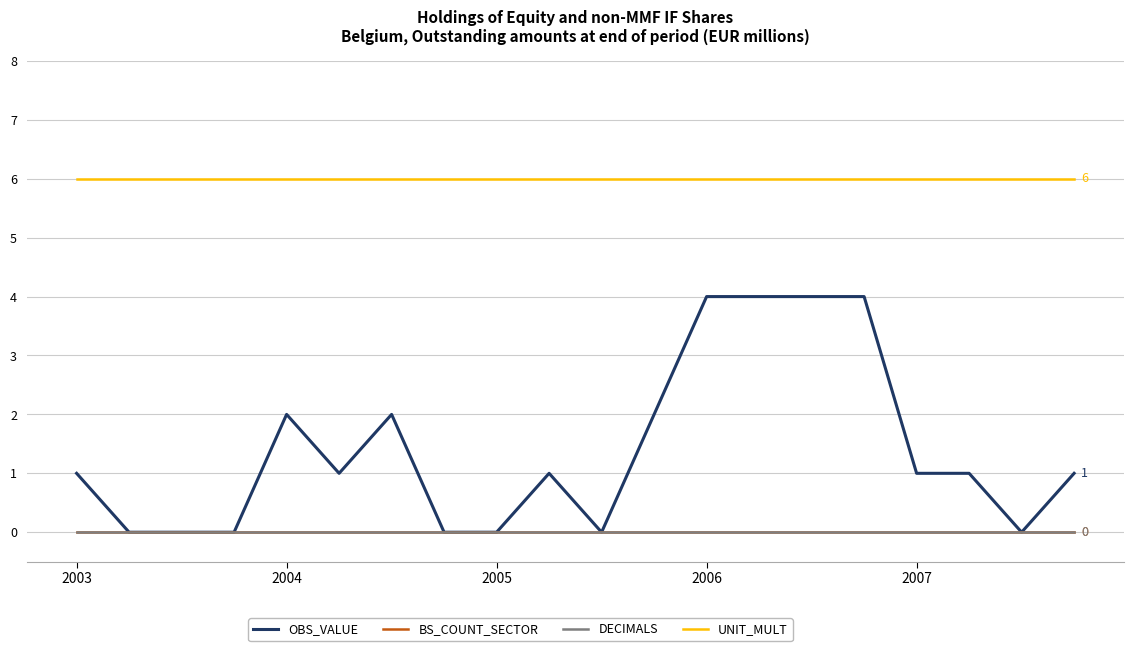

Does the chart have visible grid lines?

Yes